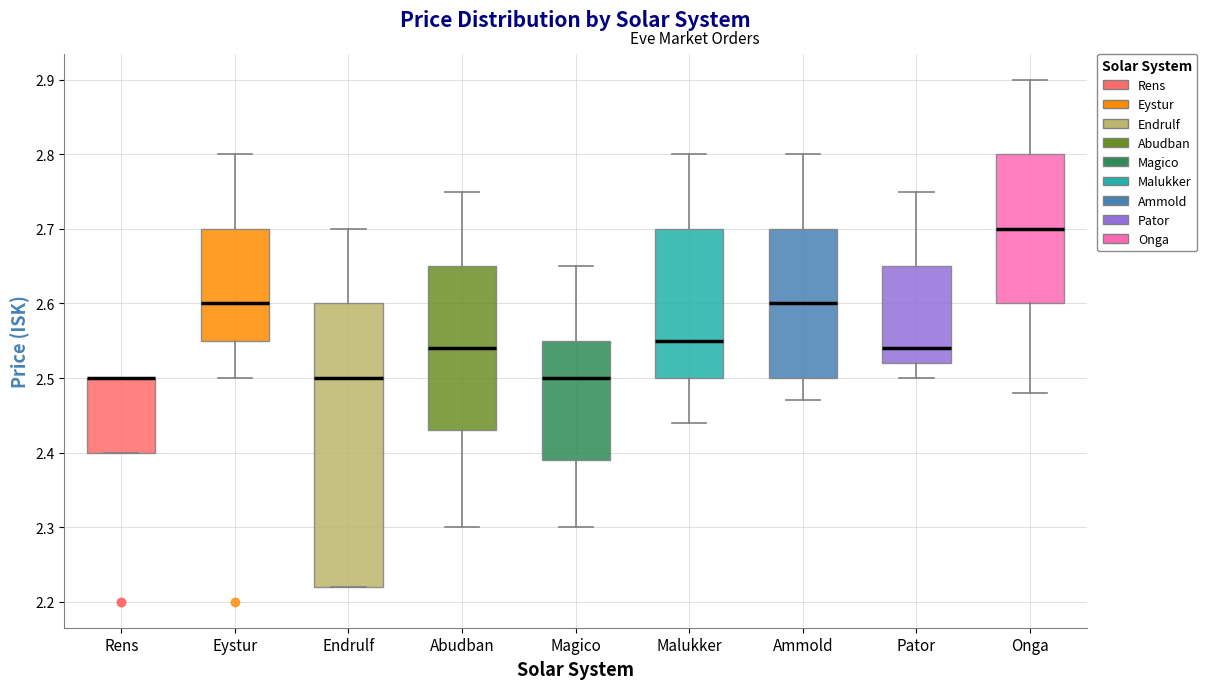

Where does the median line of the box for Magico sit on the y-axis? The values are not printed on the chart, so give them approximately, as read against the axis.

2.50